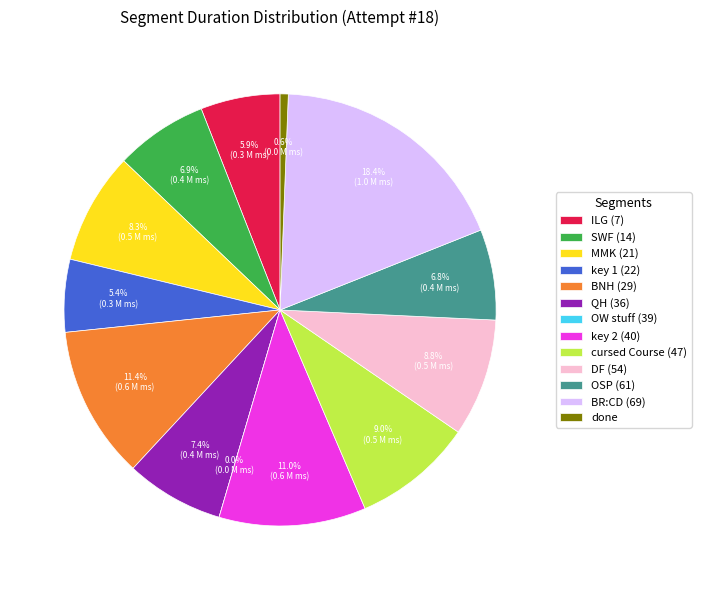

Does any single category account for the majority?

No